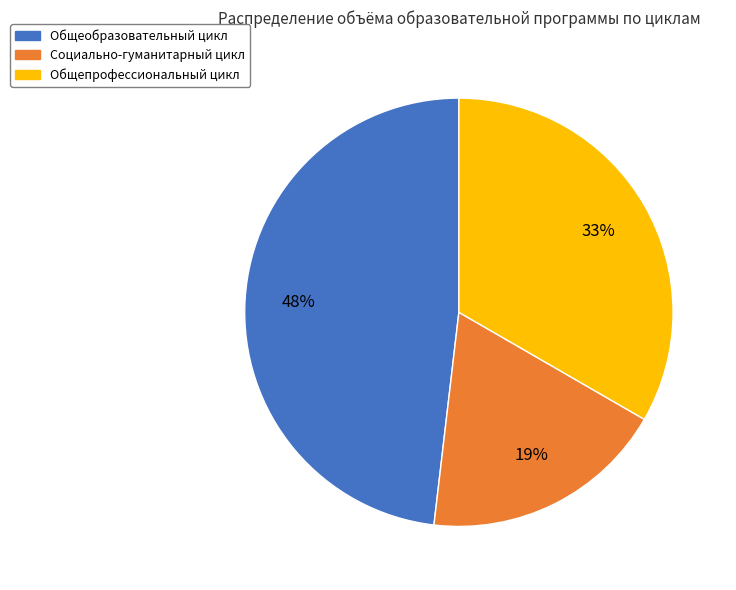

To the nearest percent, what is the average slice percentage?

33%